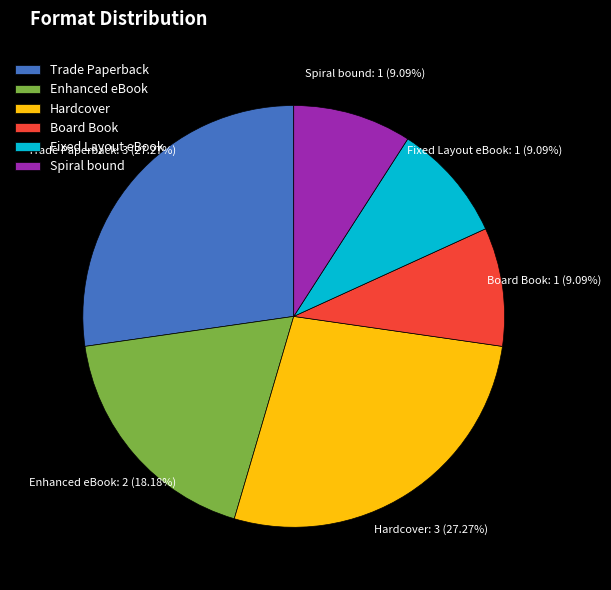

Do Board Book and Fixed Layout eBook together represent more than half of the pie?

No